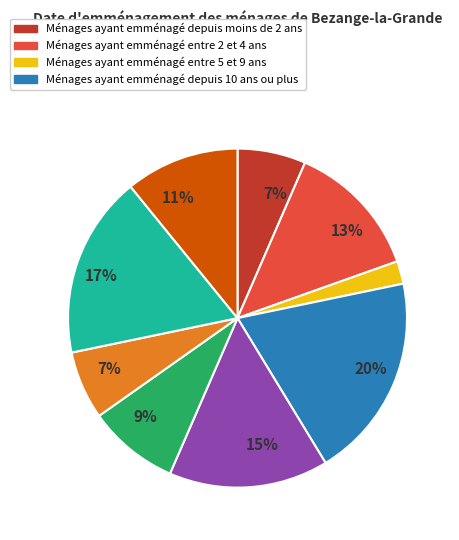

To the nearest percent, what is the average slice percentage?

11%